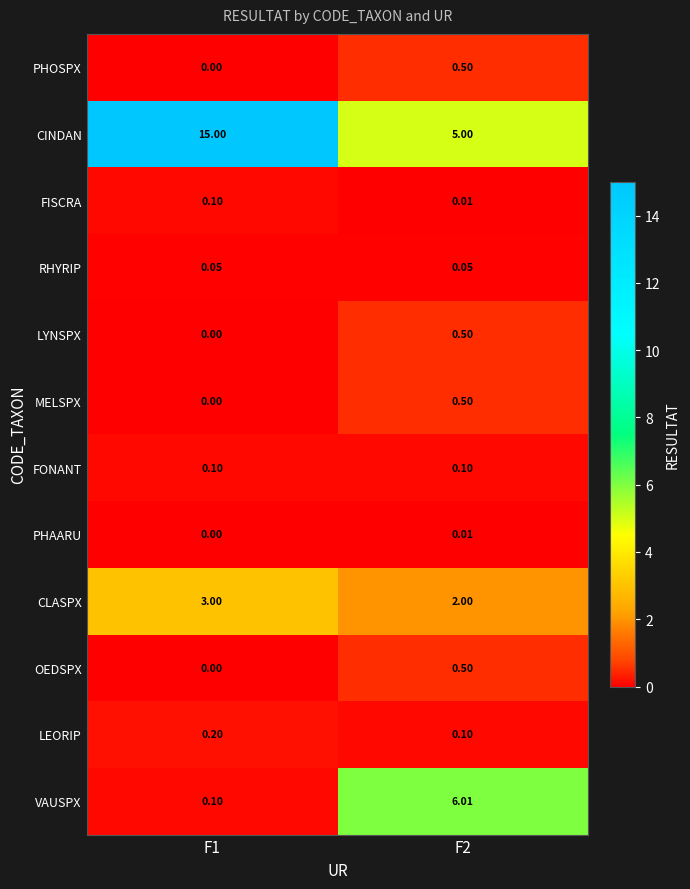

Which series has the largest total across all categories?

CINDAN